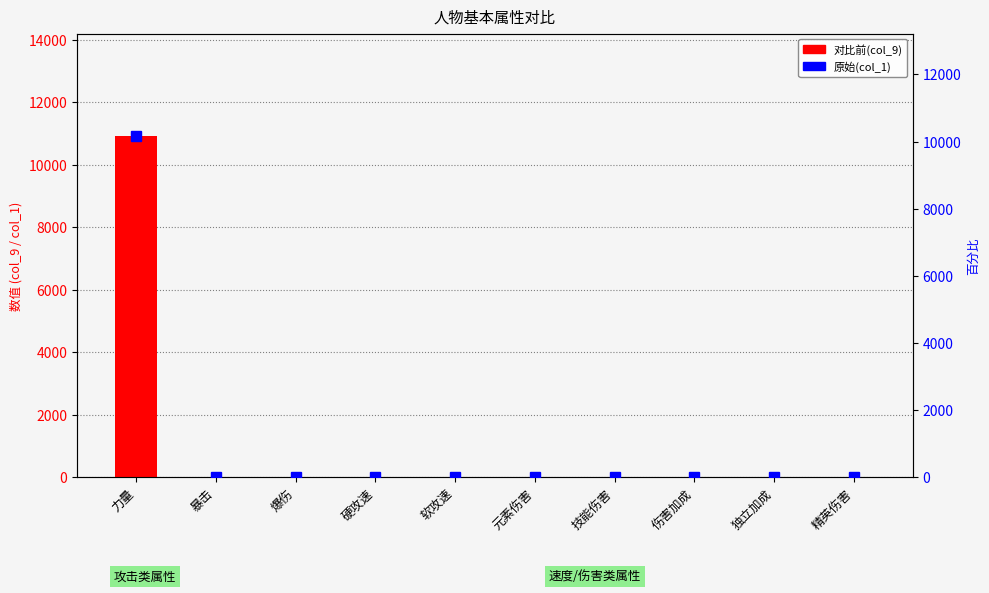

List the labels in order of 原始(col_1) value, largest first.

力量, 爆伤, 软攻速, 硬攻速, 元素伤害, 技能伤害, 暴击, 精英伤害, 伤害加成, 独立加成